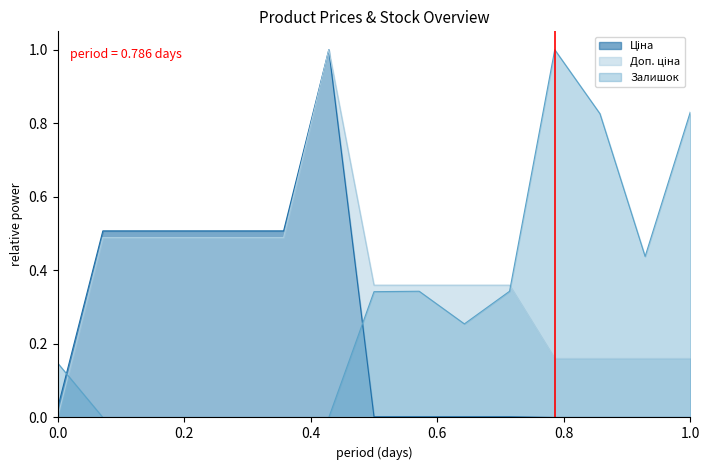

What is the greatest value displayed?

1.0